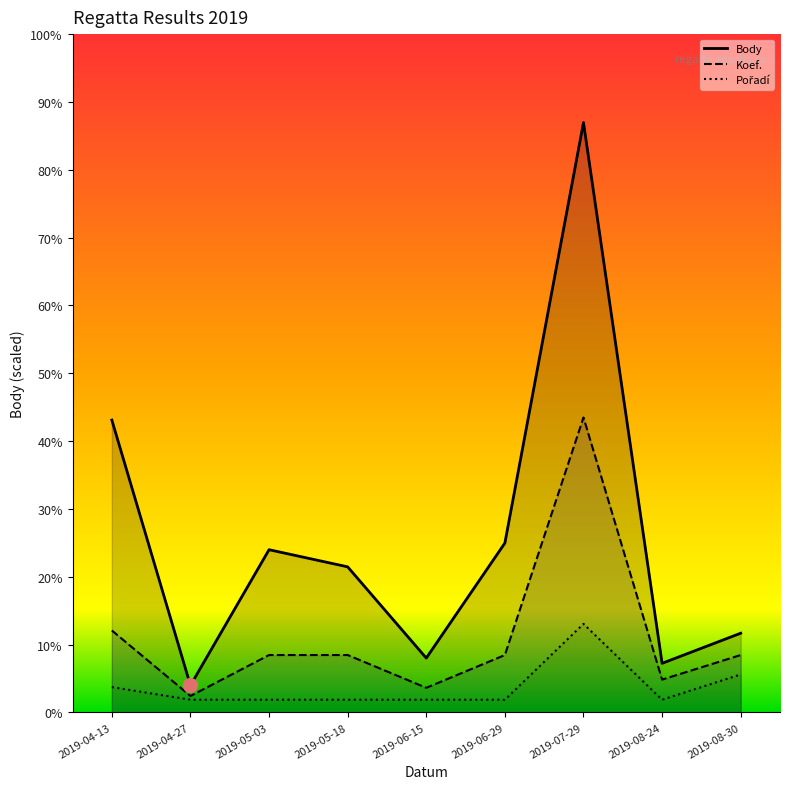

Reading right to left, extract all data points from this chart.

Body: 2019-08-30=5165.0	2019-08-24=3200.0	2019-07-29=38477.0	2019-06-29=11047.0	2019-06-15=3541.0	2019-05-18=9494.0	2019-05-03=10612.0	2019-04-27=1758.0	2019-04-13=19072.0
Koef.: 2019-08-30=3740.8	2019-08-24=2137.6	2019-07-29=19238.5	2019-06-29=3740.8	2019-06-15=1603.2	2019-05-18=3740.8	2019-05-03=3740.8	2019-04-27=1068.8	2019-04-13=5344.0
Pořadí: 2019-08-30=2473.5	2019-08-24=824.5	2019-07-29=5771.6	2019-06-29=824.5	2019-06-15=824.5	2019-05-18=824.5	2019-05-03=824.5	2019-04-27=824.5	2019-04-13=1649.0